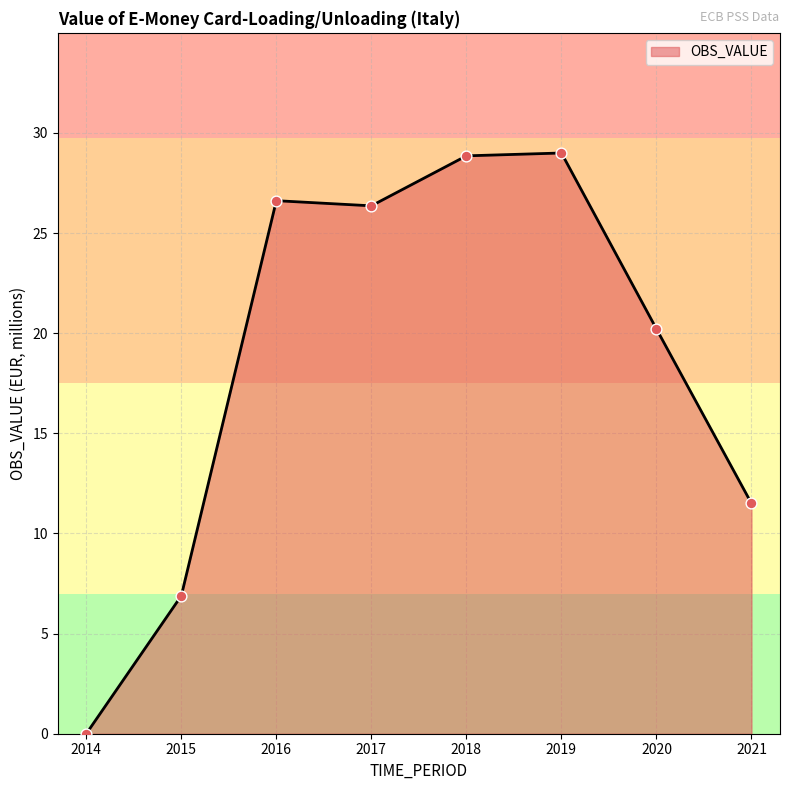

What is the ratio of the value at 2020 to the value at 2019?

0.7